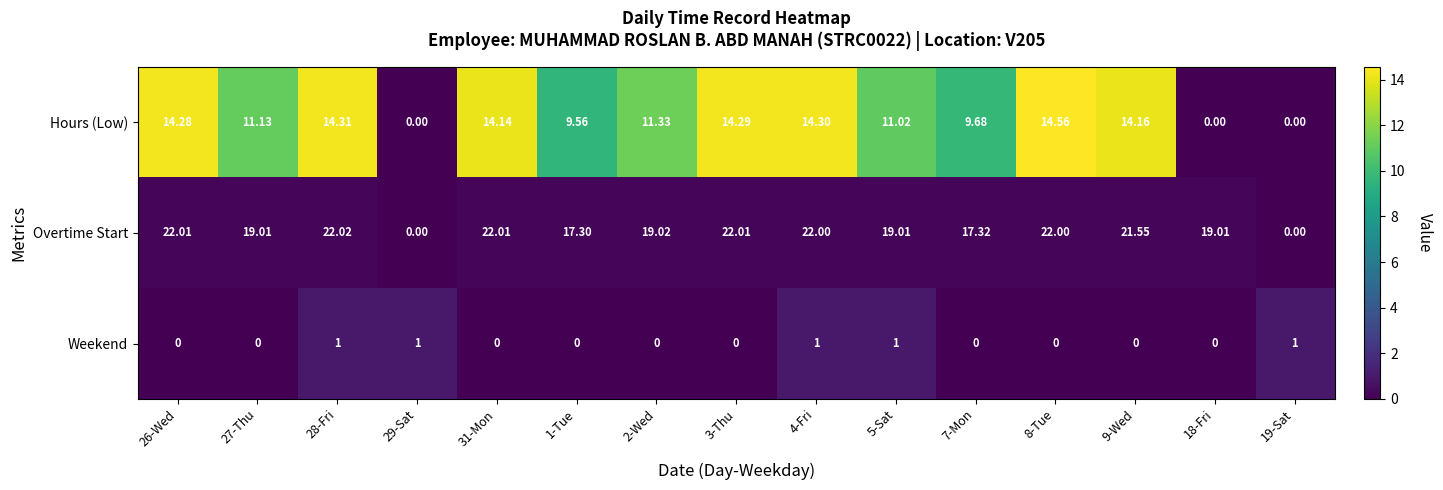

Which series has the largest total across all categories?

Overtime Start